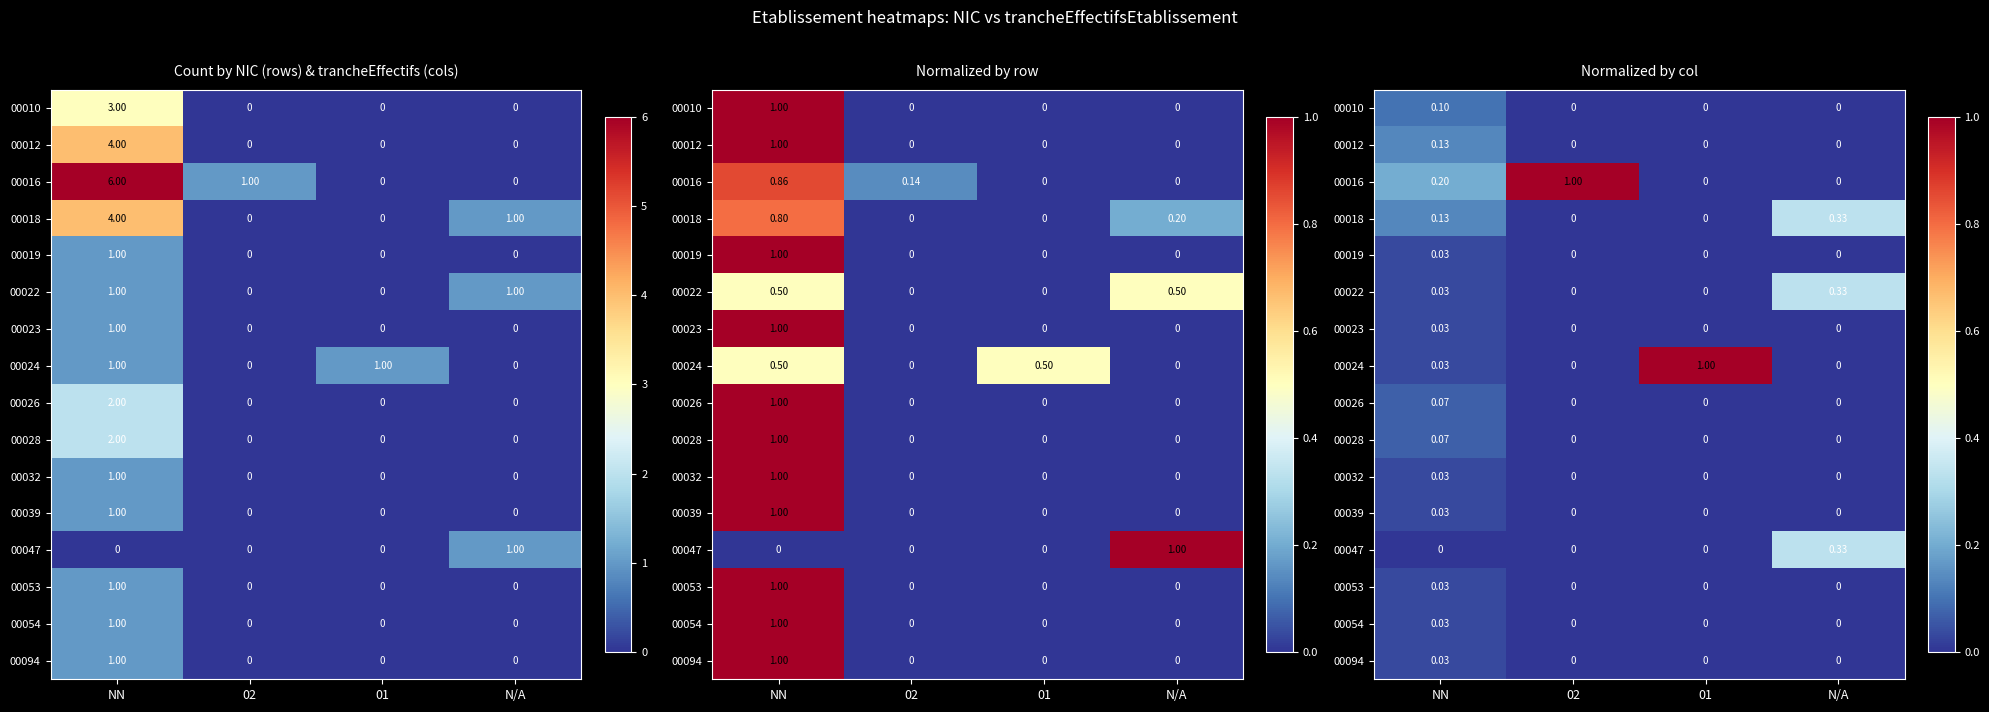

Which series has the largest range (max minus min)?

00016